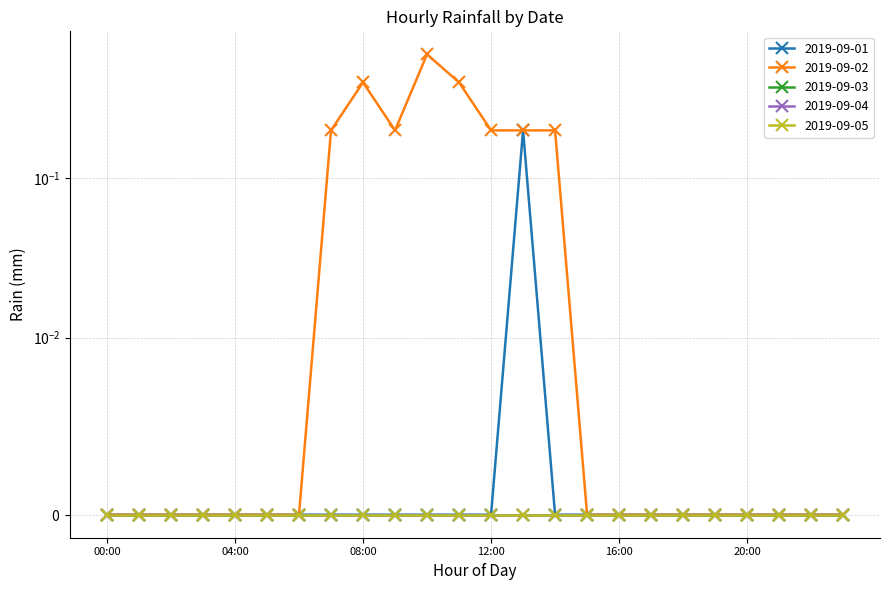

Which series has the widest spread of values?

2019-09-02